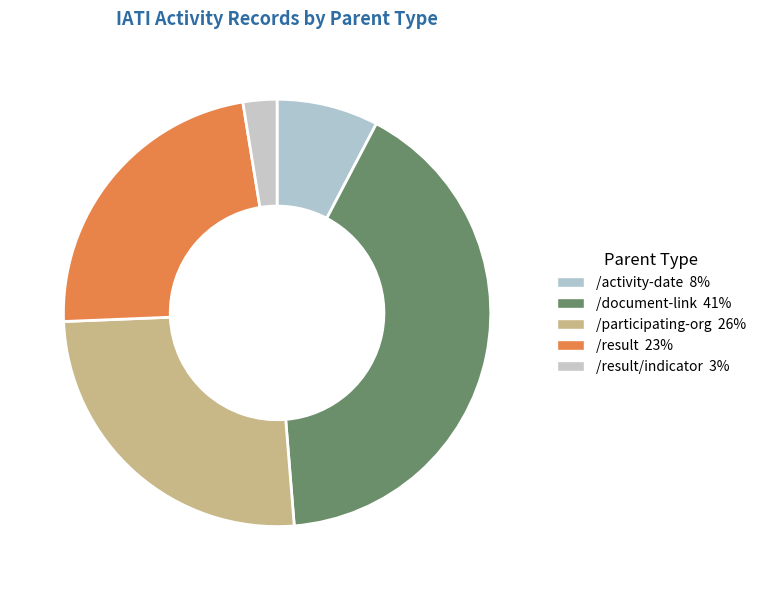

Is there any slice that represents more than half of the pie?

No